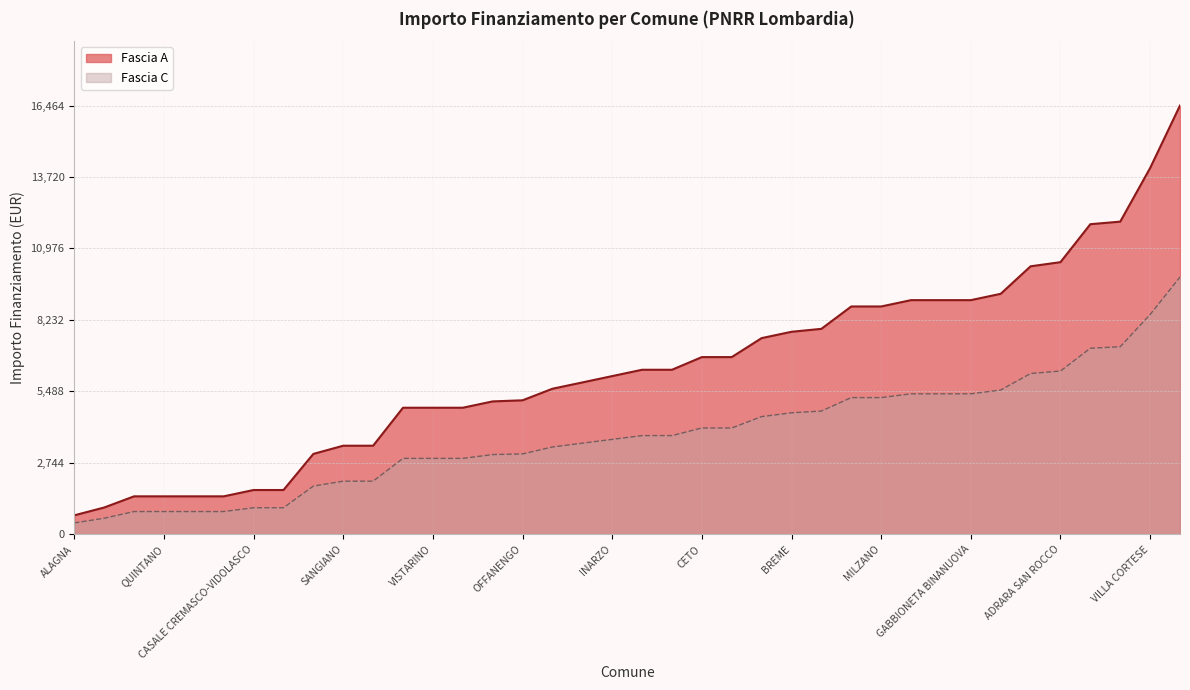

Which series has the widest spread of values?

Fascia A